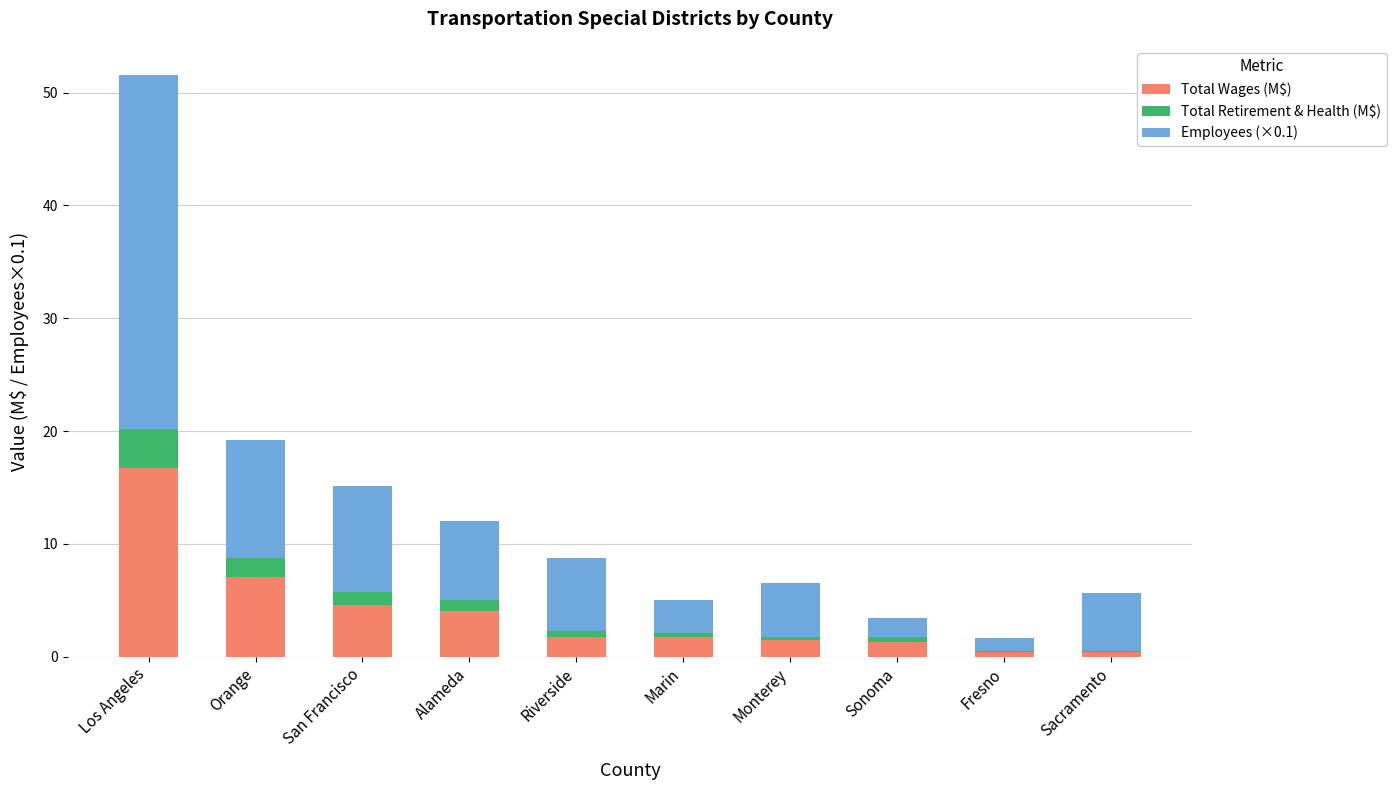

What is the total value across all series at San Francisco?

15.1